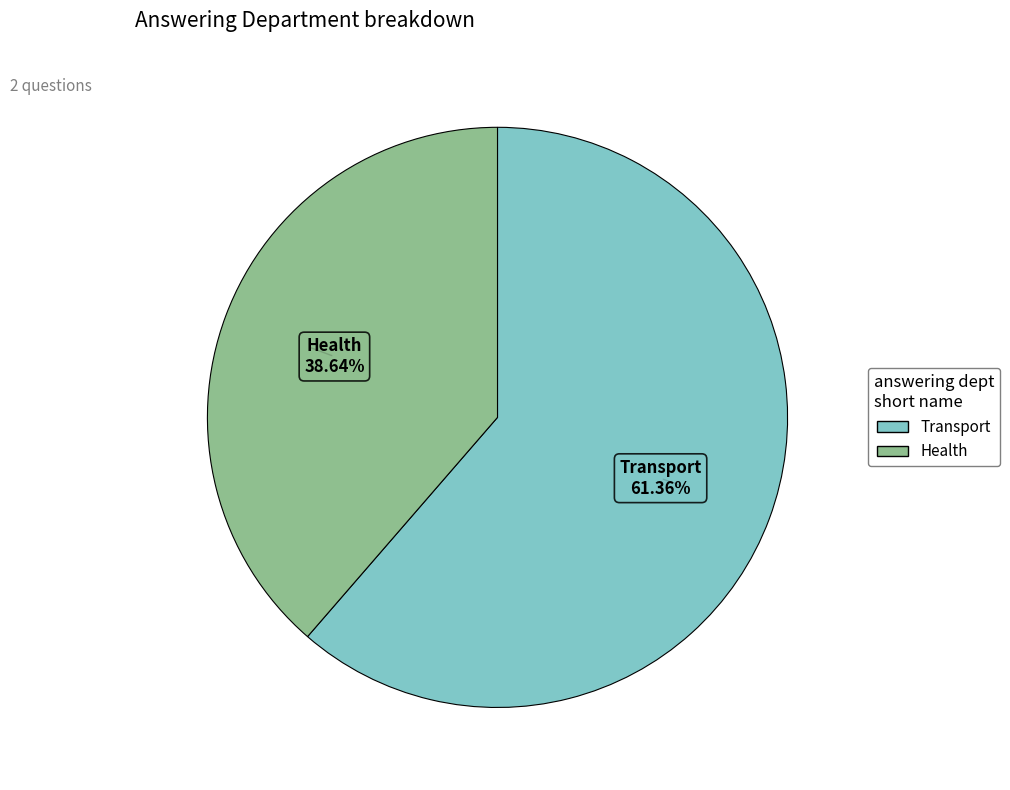

The Transport slice represents 61% of the pie. True or false?

True